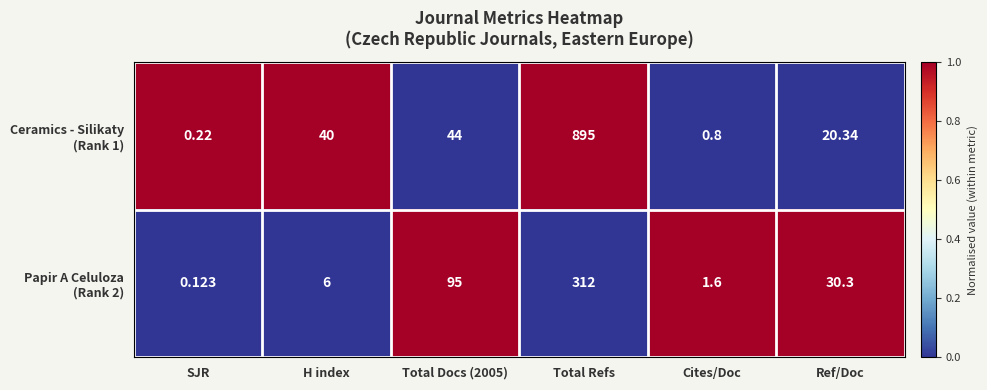

How many distinct data groups are displayed?

2